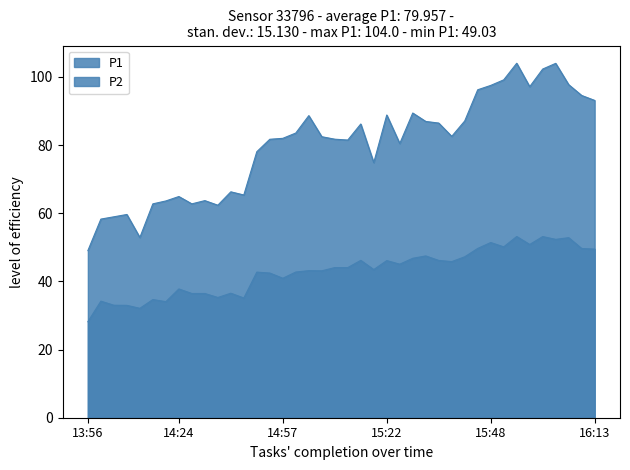

Rank the series at 15:14 from lowest to highest value.

P2, P1